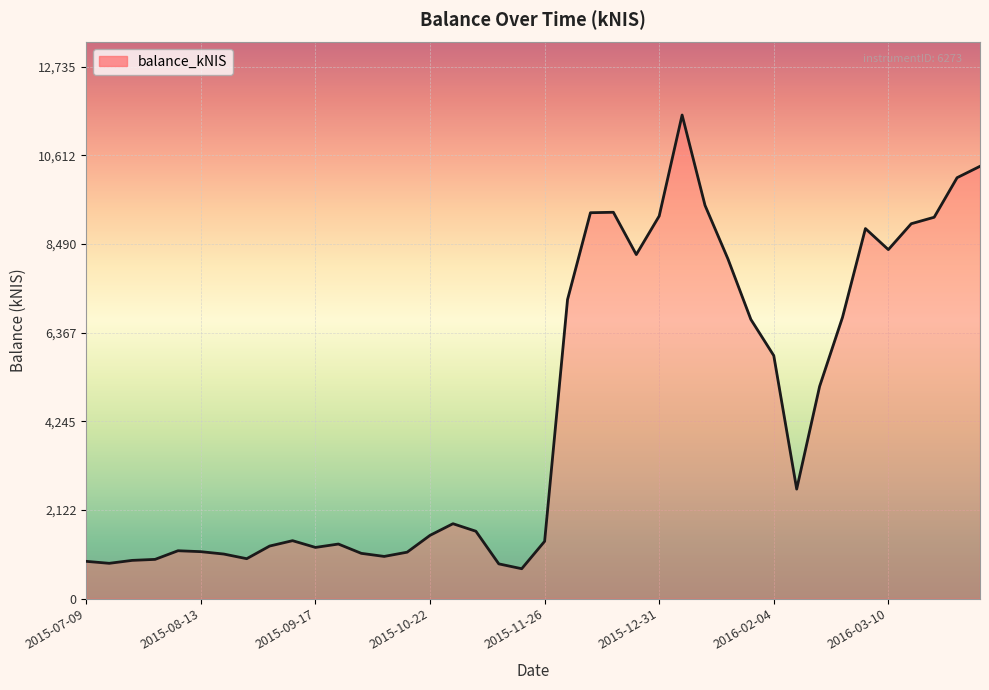

What is the maximum value shown in the chart?

11577.7